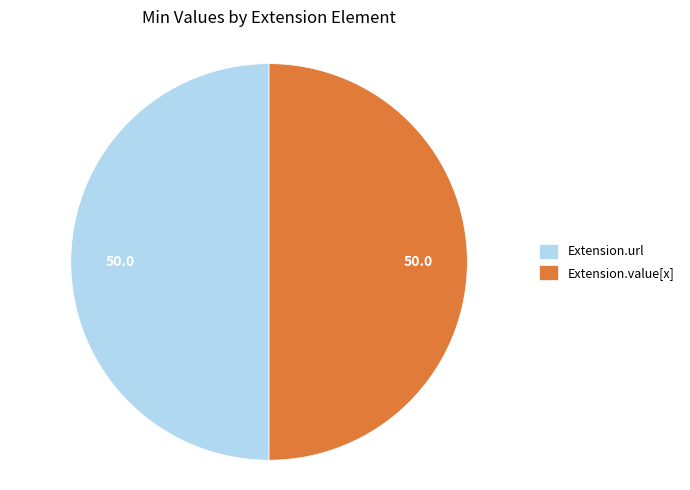

Is it true that Extension.url is 50% of the pie?

True